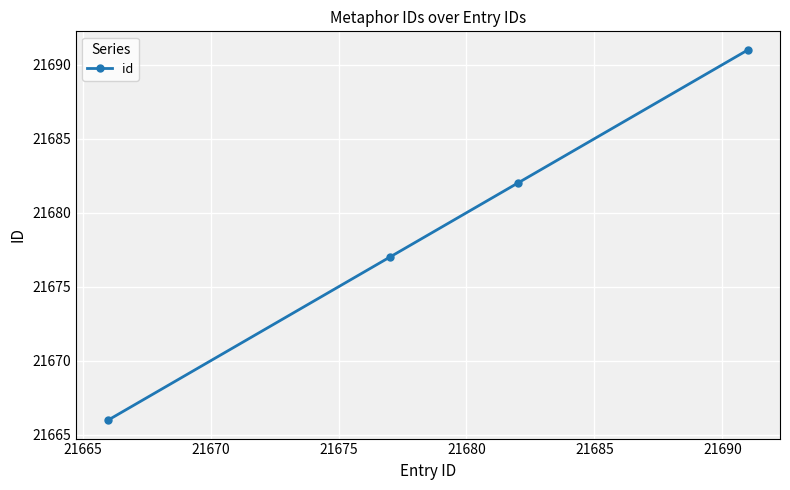

What is the greatest value displayed?

21691